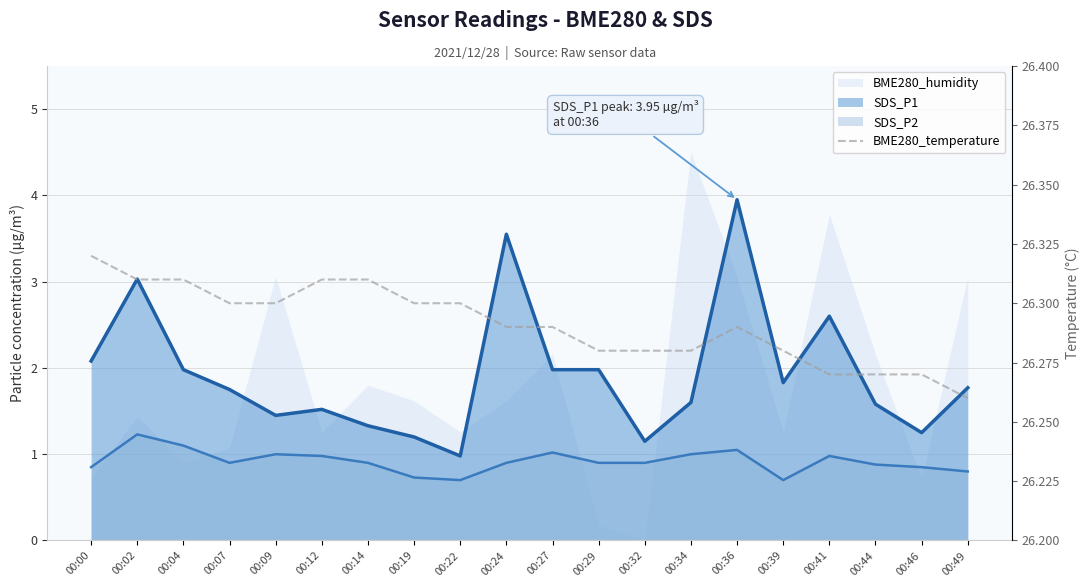

Does the chart have visible grid lines?

Yes